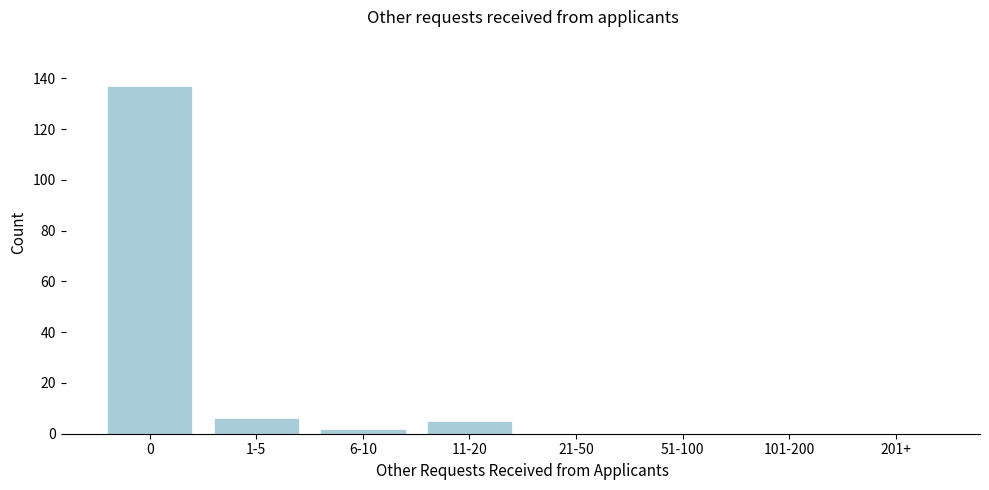

Reading left to right, what are all the values shown in this chart?

0=137	1-5=6	6-10=2	11-20=5	21-50=0	51-100=0	101-200=0	201+=0